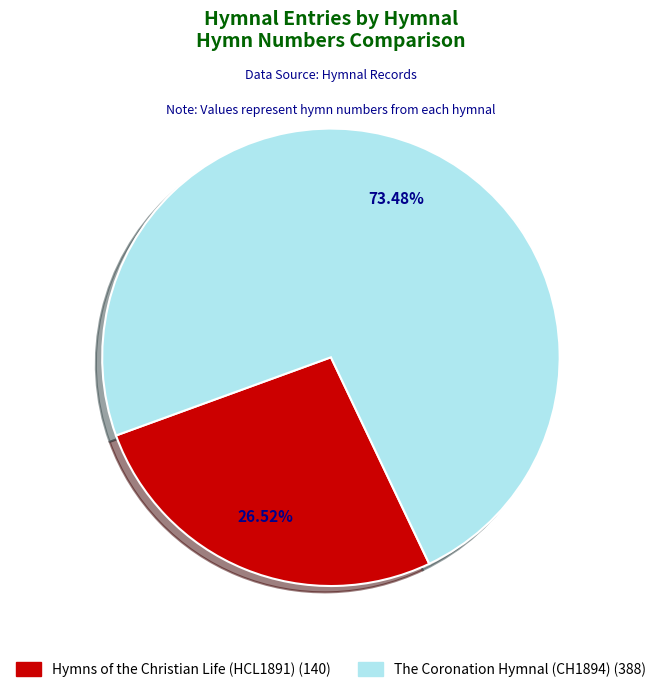

Which slice is the smallest?

Hymns of the Christian Life (HCL1891)